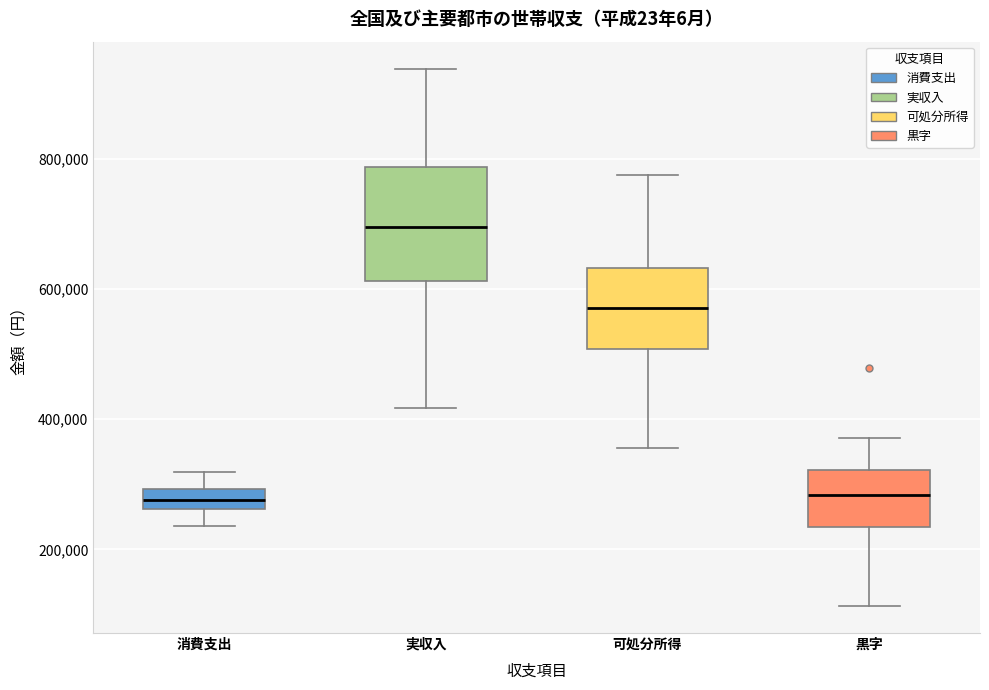

Which box is the tallest, from its lower edge to its upper edge?

実収入